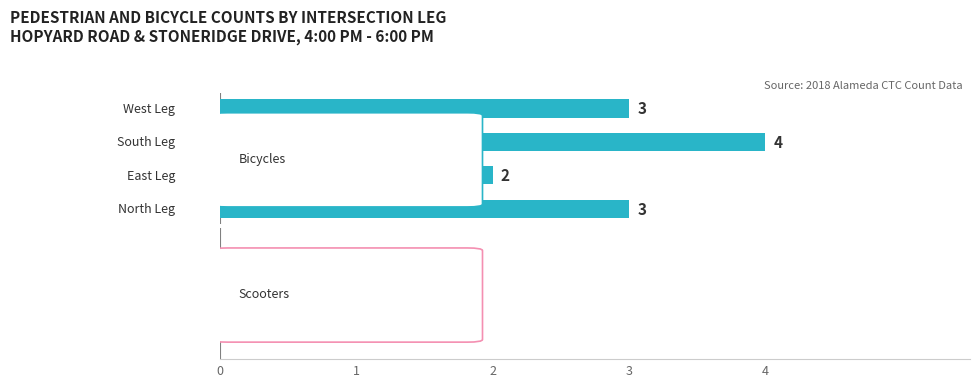

What is the value of the Bicycles bar at the 4th from the left?

3